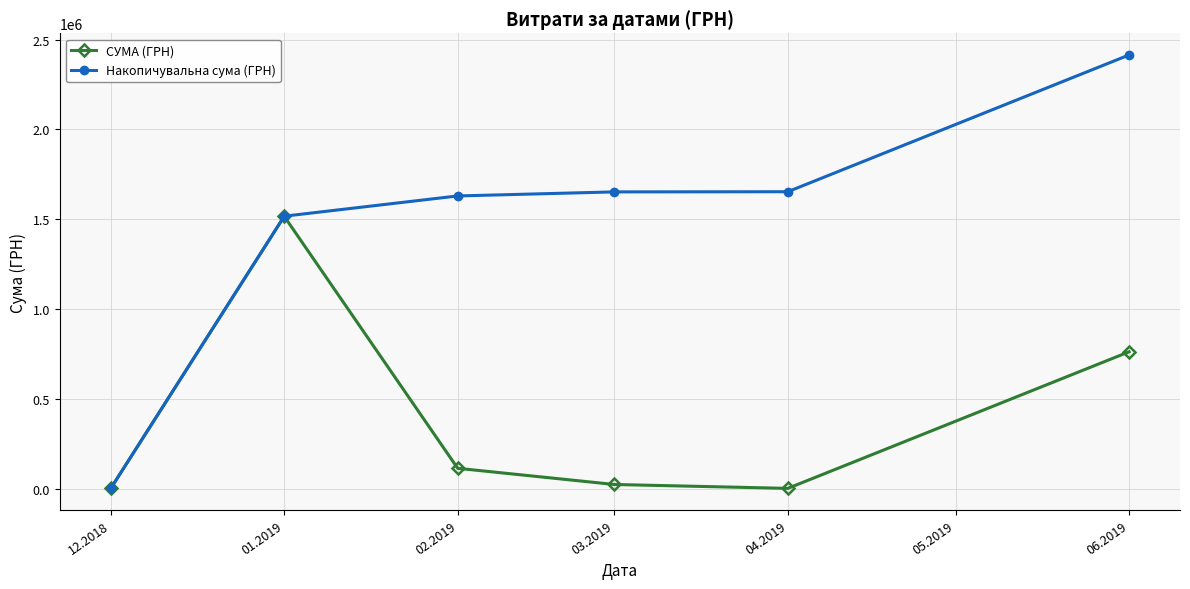

How many interior local valleys does the СУМА (ГРН) series have?

1